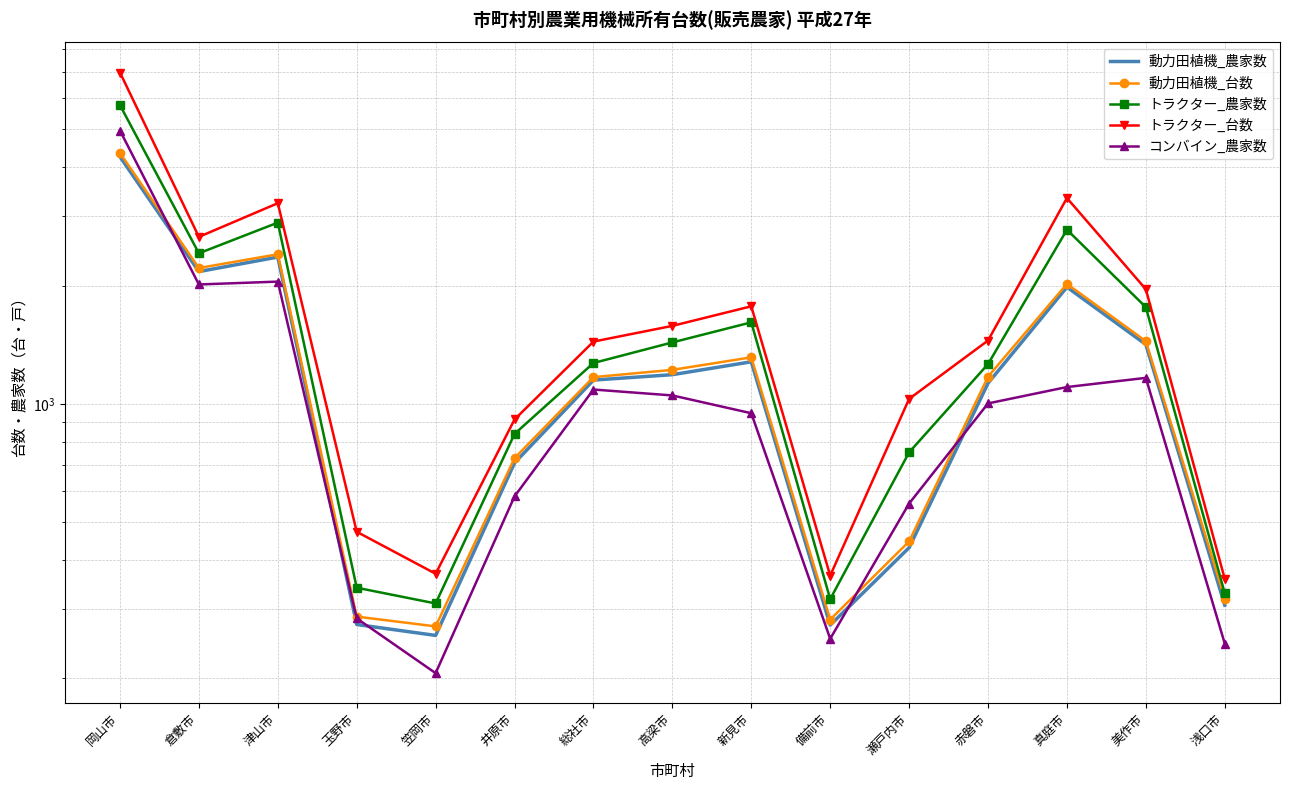

Reading left to right, what are all the values shown in this chart?

動力田植機_農家数: 4258	2171	2364	274	257	707	1149	1186	1279	273	430	1128	1982	1416	307
動力田植機_台数: 4353	2217	2403	287	271	727	1169	1220	1313	282	446	1172	2020	1443	319
トラクター_農家数: 5761	2417	2893	340	310	838	1270	1433	1612	318	752	1262	2775	1762	329
トラクター_台数: 6977	2661	3242	472	369	912	1440	1579	1771	365	1029	1449	3342	1957	358
コンバイン_農家数: 4964	2013	2047	284	206	581	1087	1050	946	252	557	1002	1103	1164	245